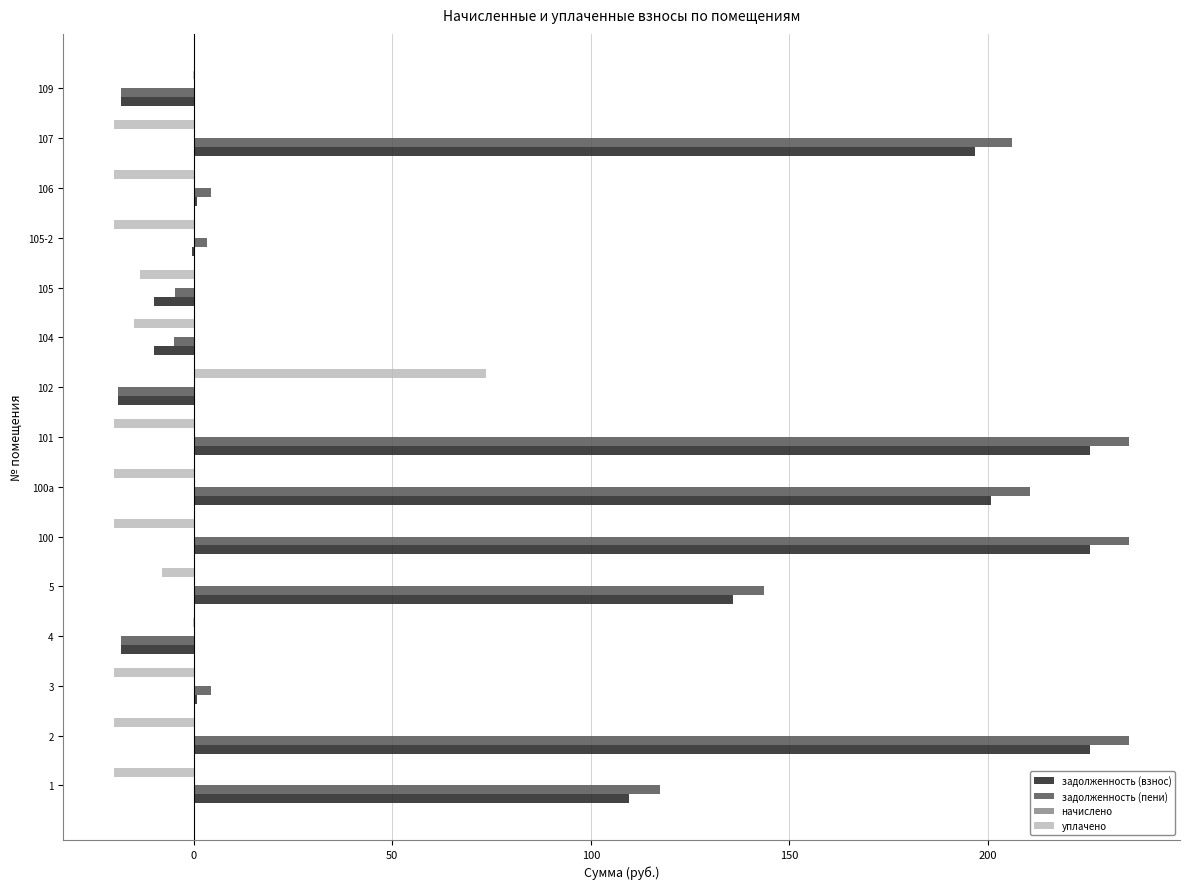

What is the total value across all series at 107?

382.8